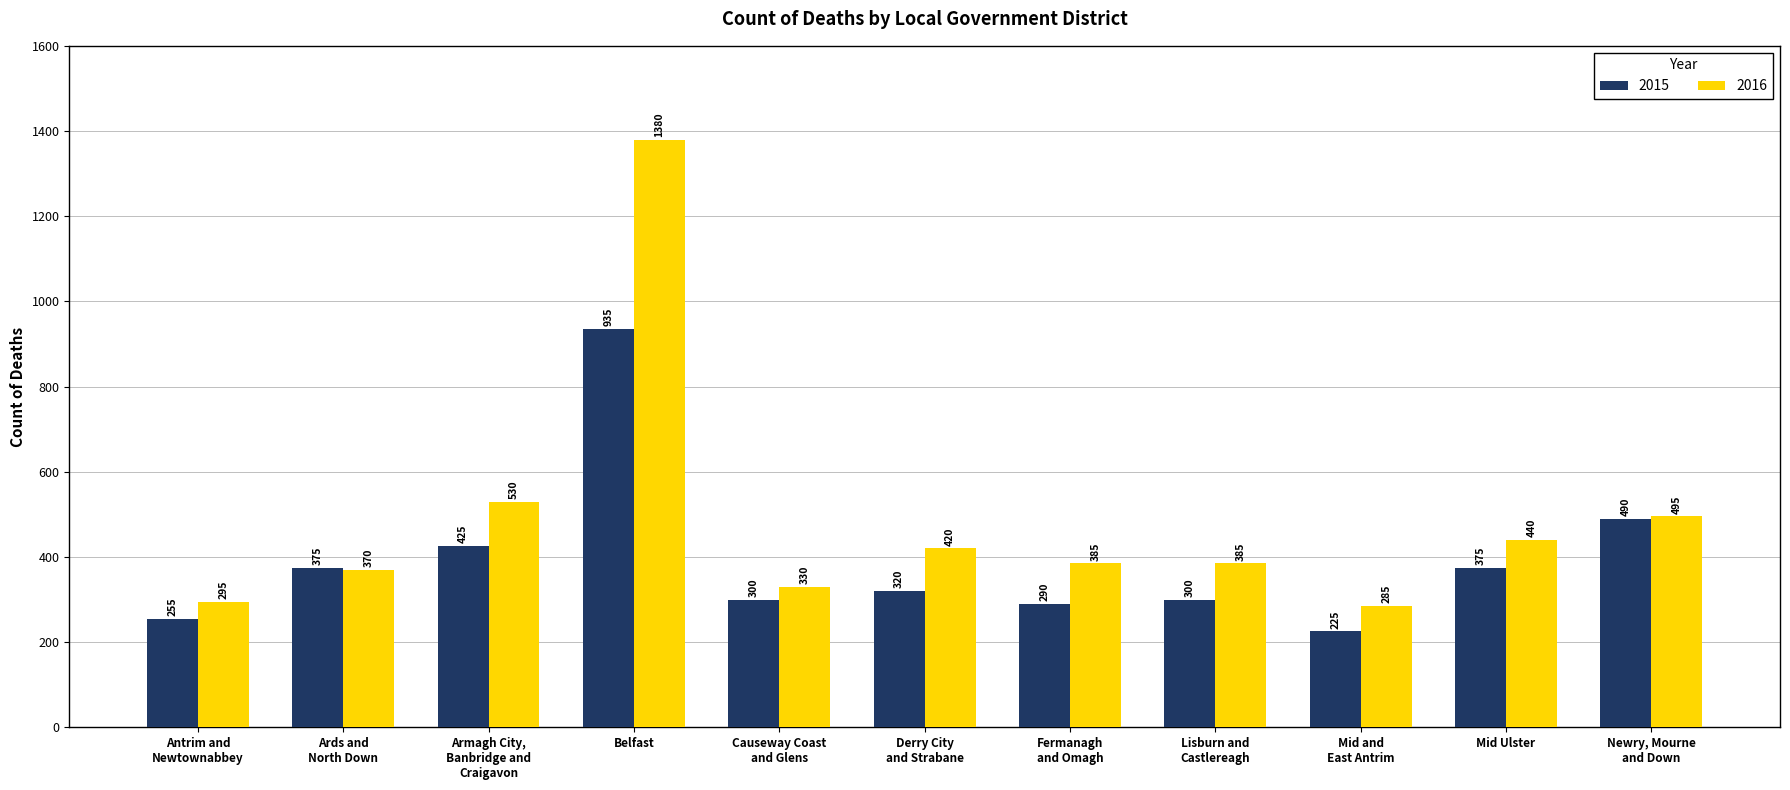

At which category is the sum across all series the highest?

Belfast